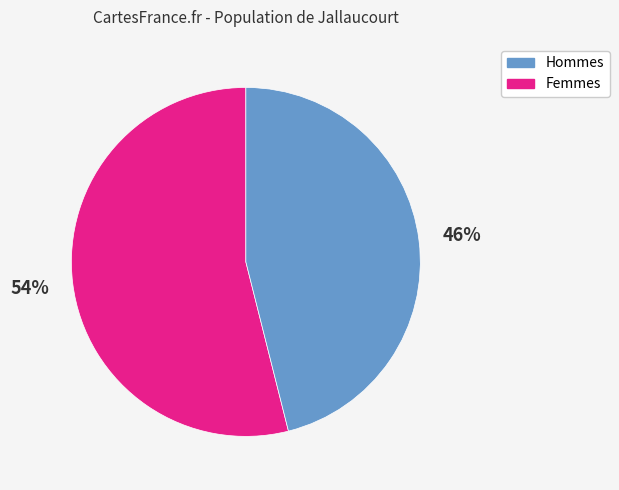

To the nearest percent, what is the difference between the largest and smallest slice percentages?

8%